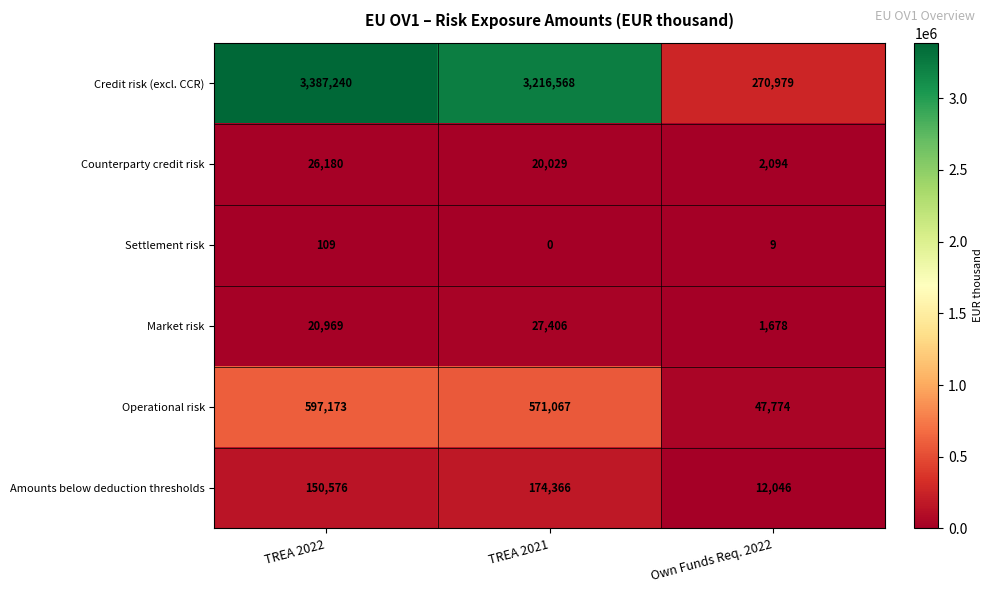

Rank the categories by Credit risk (excl. CCR) value from lowest to highest.

Own Funds Req. 2022, TREA 2021, TREA 2022